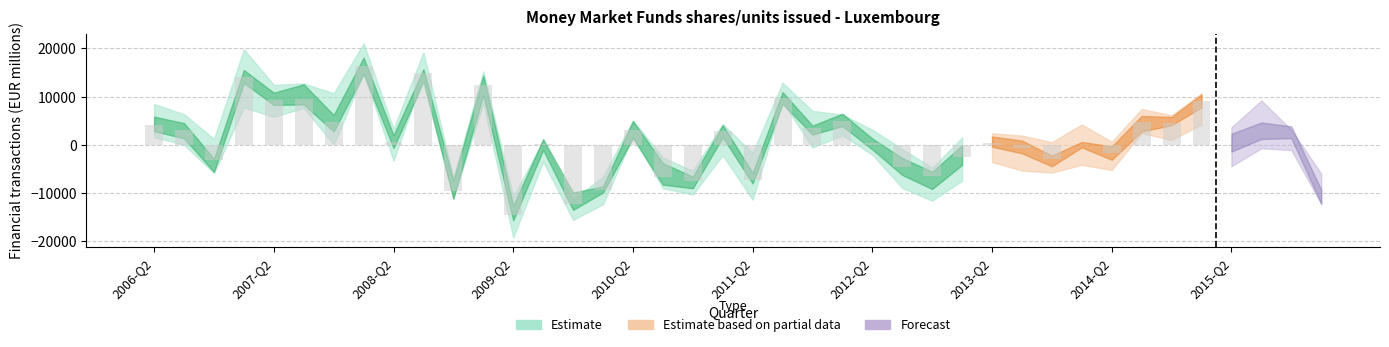

Where does the data first go above 511?

2006-Q2